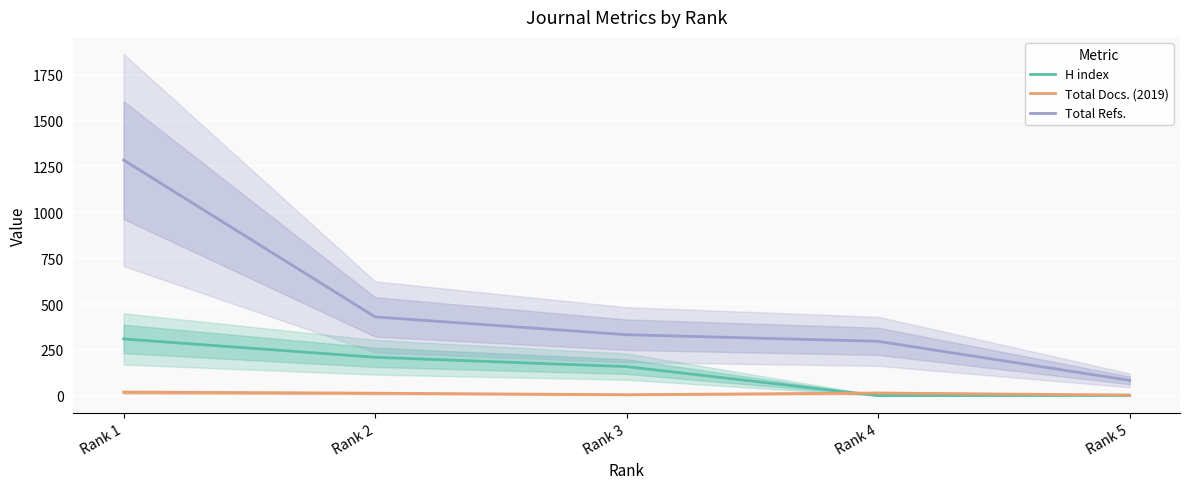

What is the total value across all series at Rank 4?

313